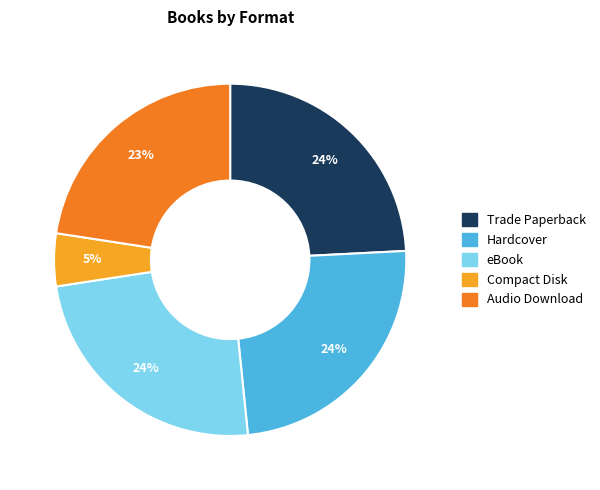

What is the smallest slice in the pie chart?

Compact Disk